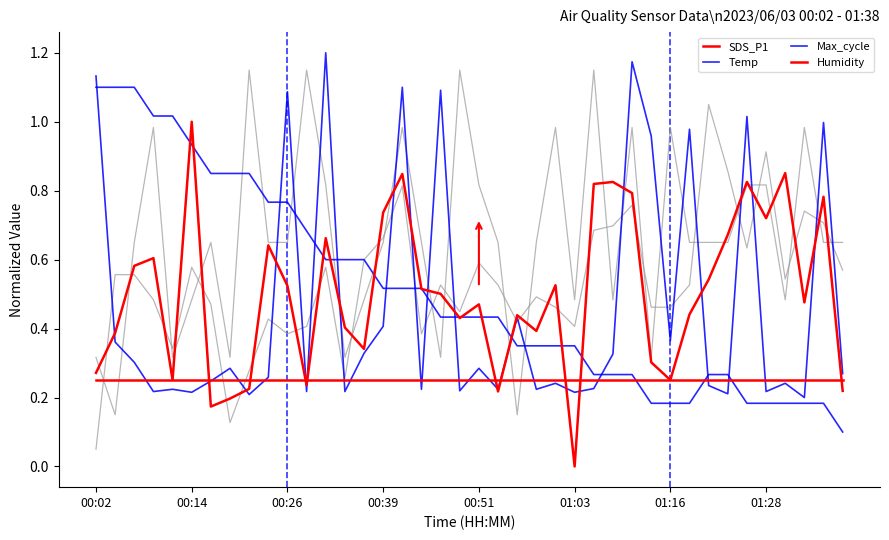

Which series has the largest total across all categories?

Temp